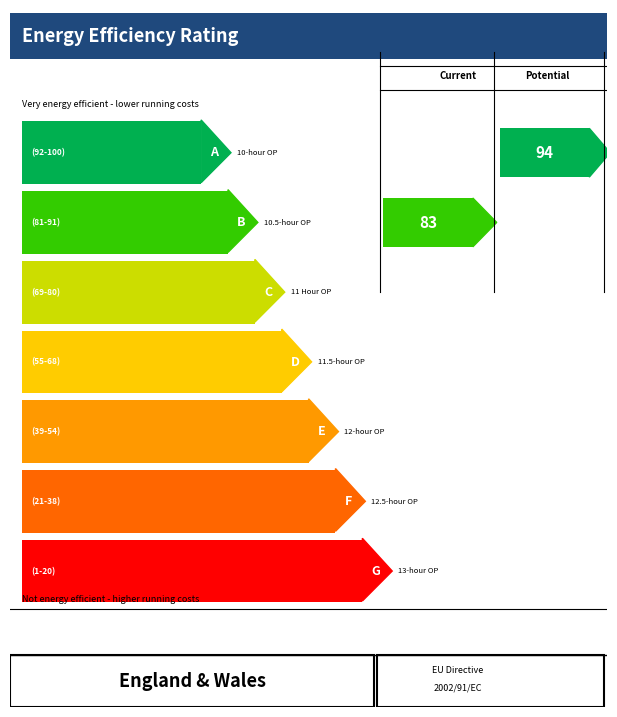

Count the number of data series in this chart.

1